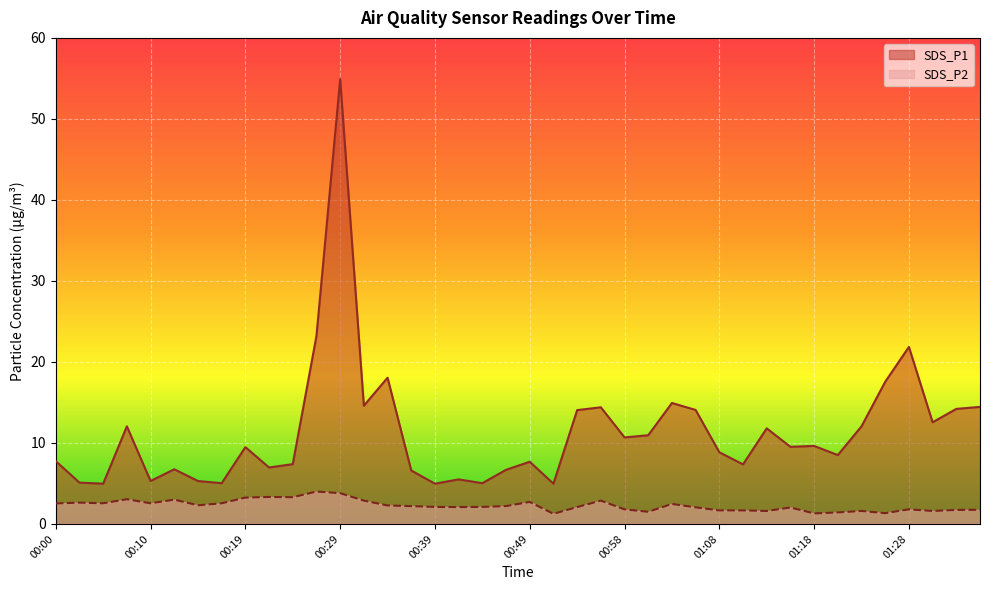

True or false: SDS_P2 and SDS_P1 cross at least once.

False